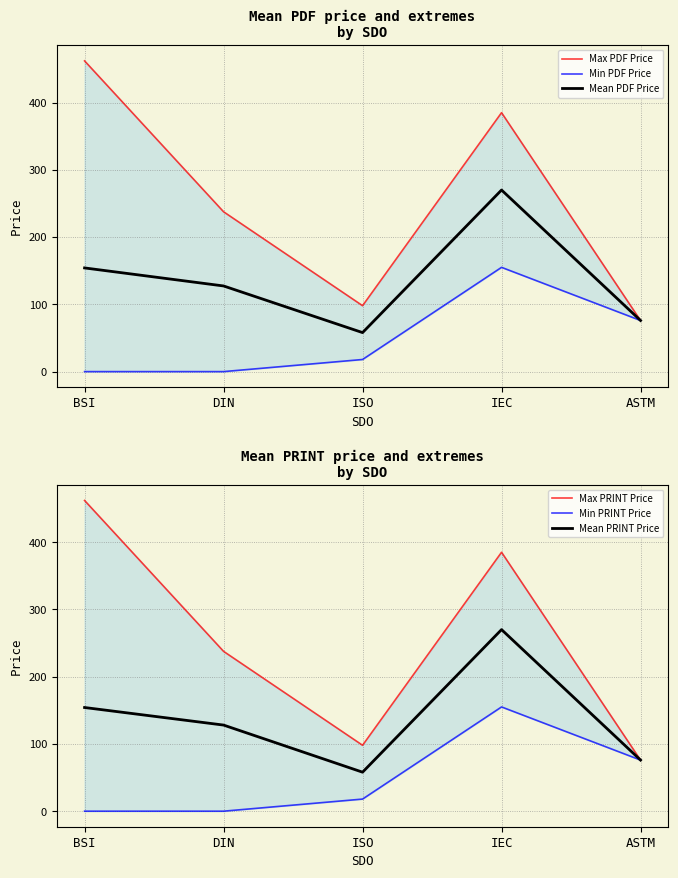

True or false: Min PDF Price has more than 2 interior local peaks.

False